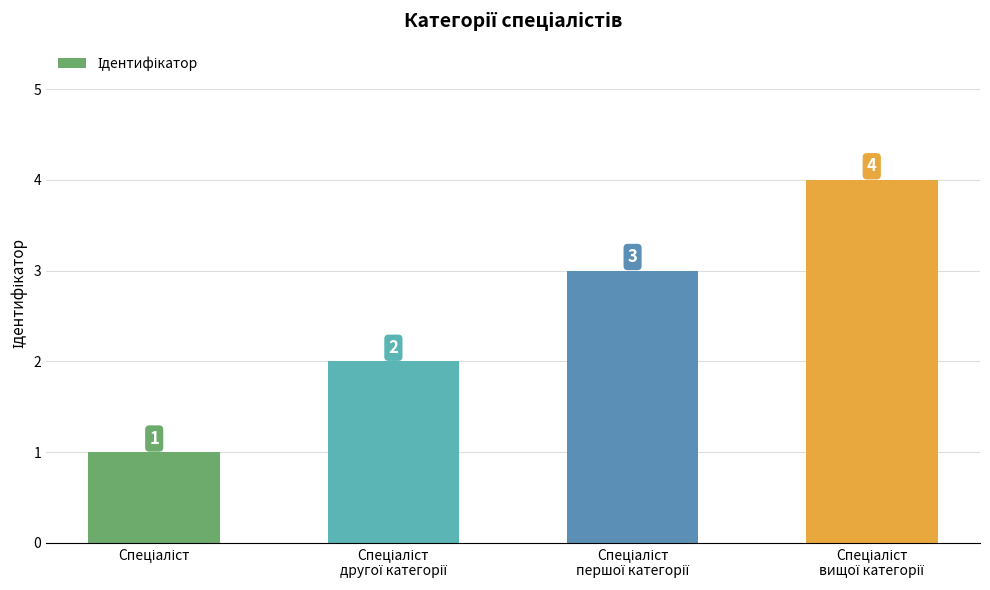

What is the minimum value shown in the chart?

1